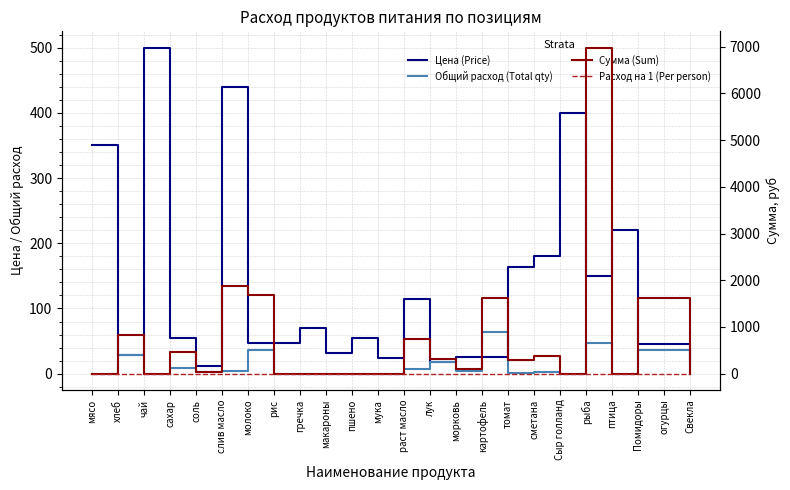

Reading left to right, extract all data points from this chart.

Цена (Price): 350.0	28.6	500.0	55.0	12.0	438.9	47.0	47.0	70.0	32.0	55.0	24.0	115.0	18.0	25.0	25.0	164.3	180.0	400.0	150.0	220.0	45.0	45.0	20.0
Общий расход (Total qty): 0.0	28.6	0.0	8.6	2.9	4.3	35.8	0.0	0.0	0.0	0.0	0.0	6.4	17.9	3.6	64.4	1.8	2.1	0.0	46.5	0.0	35.8	35.8	0.0
Сумма (Sum): 0.0	818.2	0.0	472.6	34.4	1885.5	1682.6	0.0	0.0	0.0	0.0	0.0	741.1	322.2	89.5	1611.0	294.1	386.6	0.0	6981.0	0.0	1611.0	1611.0	0.0
Расход на 1 (Per person): 0.0	0.1	0.0	0.0	0.0	0.0	0.1	0.0	0.0	0.0	0.0	0.0	0.0	0.1	0.0	0.2	0.0	0.0	0.0	0.1	0.0	0.1	0.1	0.0